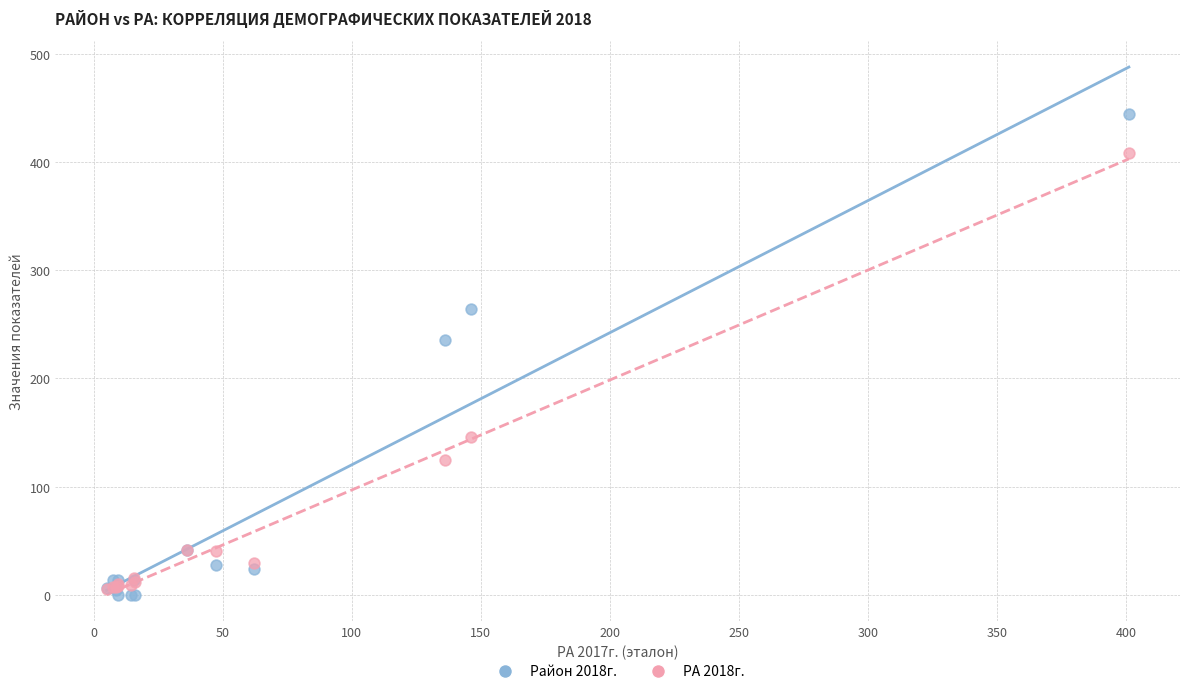

Across all series, what Y value is closest to 221?

235.9